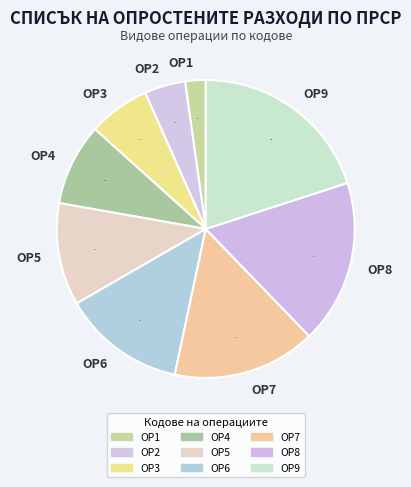

To the nearest percent, what portion does ОР6 represent?

13%